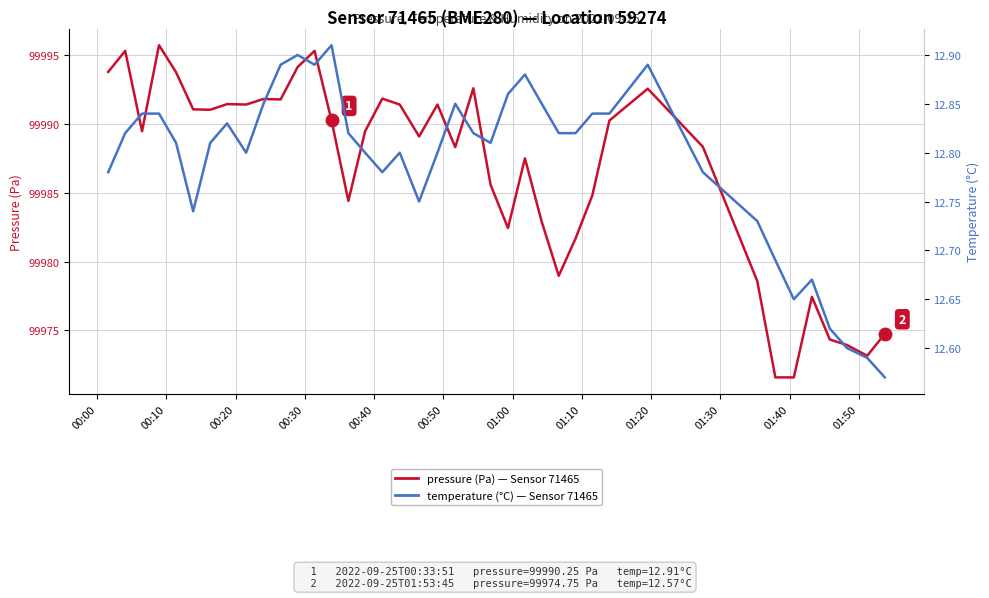

True or false: pressure (Pa) and temperature (°C) intersect in this chart.

False